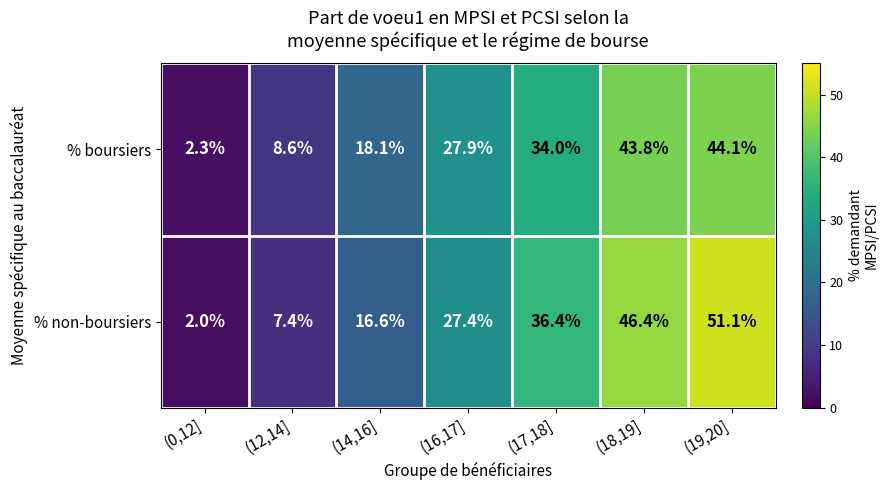

Reading right to left, transcribe all the data shown in this chart.

% boursiers: 44.1	43.8	34.0	27.9	18.1	8.6	2.3
% non-boursiers: 51.1	46.4	36.4	27.4	16.6	7.4	2.0